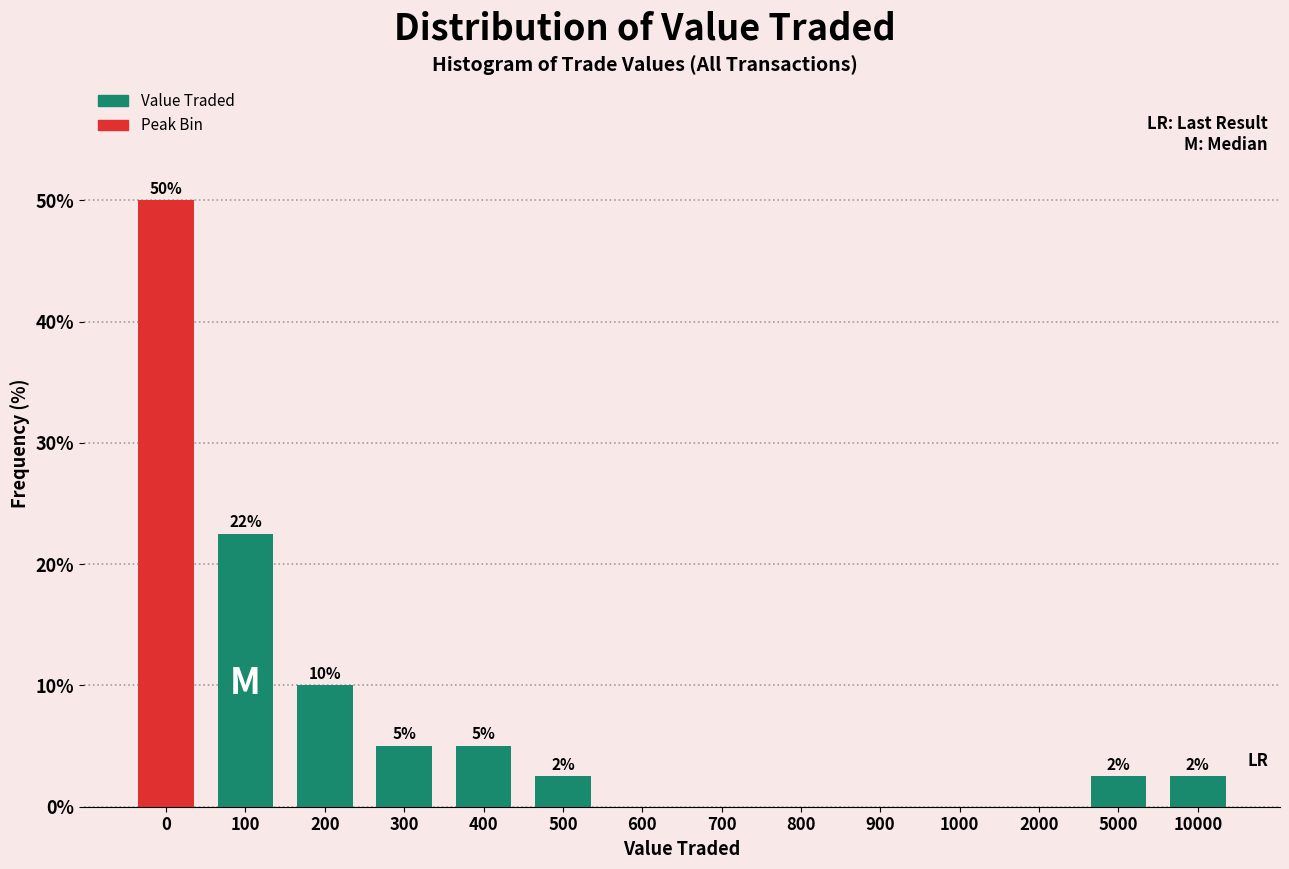

The value at 900 is 0.0. True or false?

True